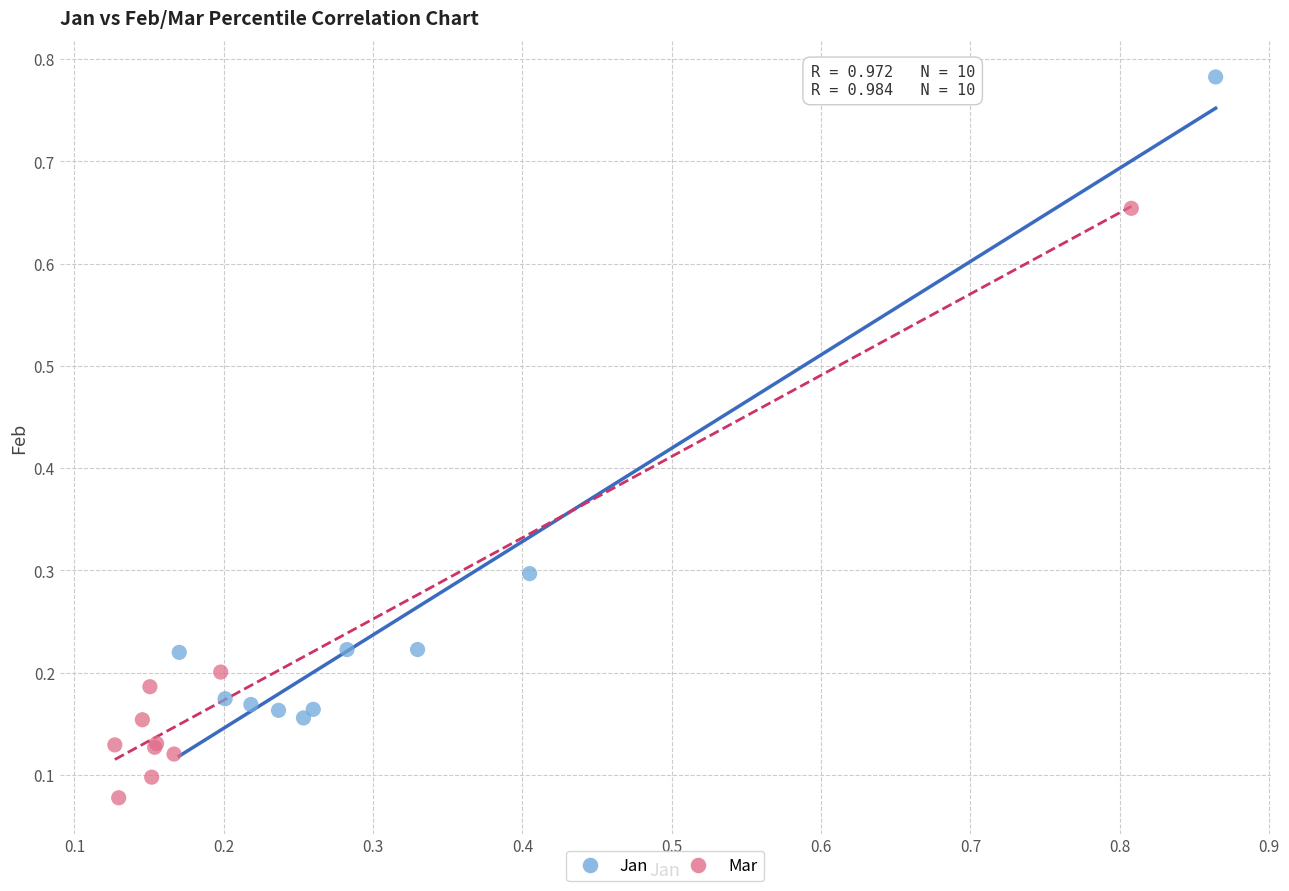

Which series contains the highest Y value?

Jan